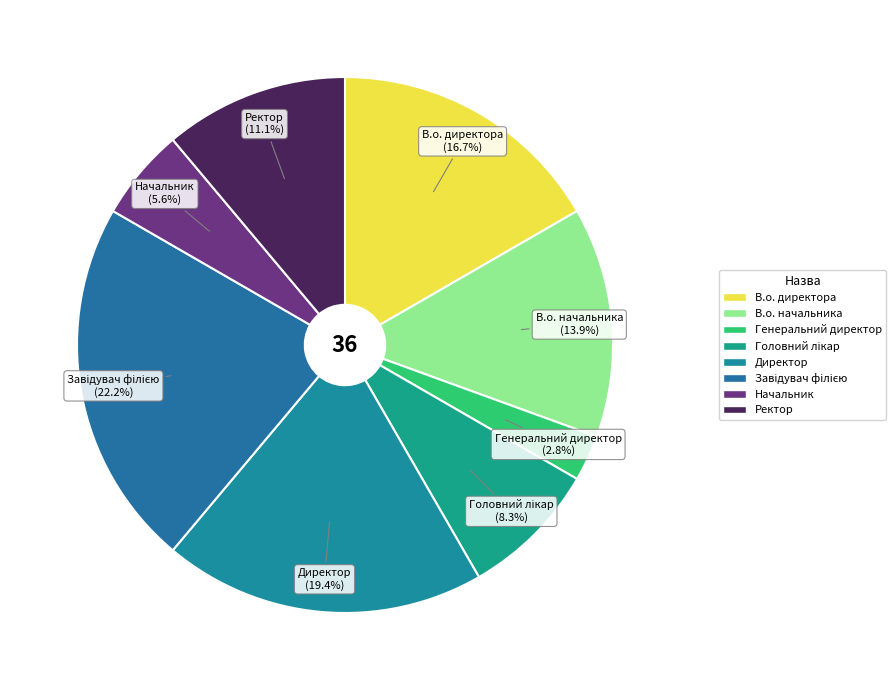

True or false: Директор accounts for 7% of the total.

False